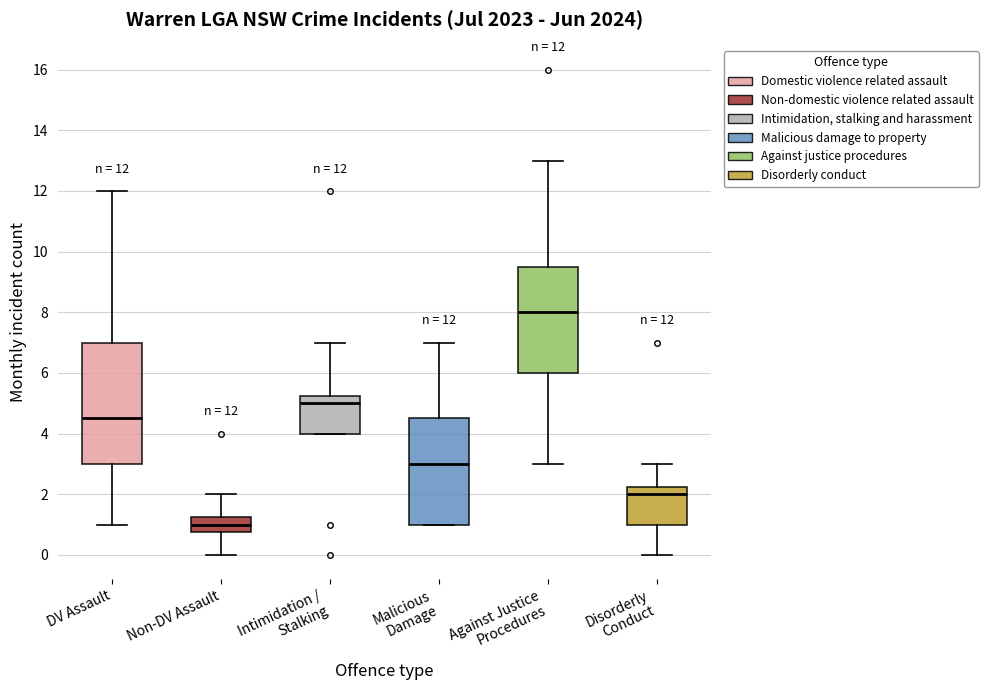

Which box has the lowest median line?

Non-DV Assault